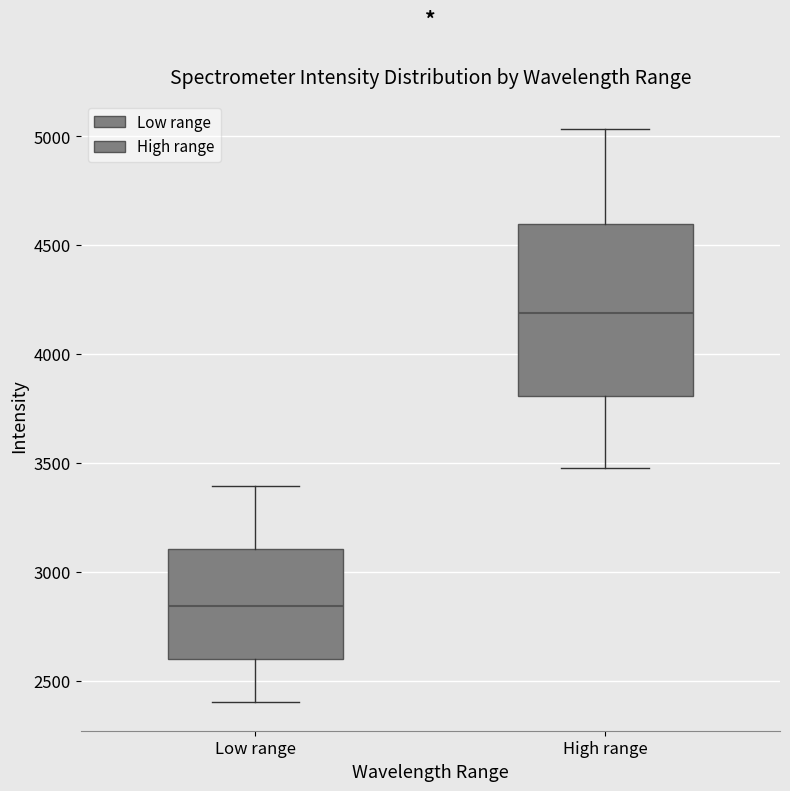

Reading left to right, read every box against the y-axis: the position of its median line, the range the box covers, and the ends of its whiskers. The values are not printed on the chart, so give them approximately, as read against the axis.

Low range: median 2850, box 2600 to 3100, whiskers 2400 to 3400
High range: median 4200, box 3800 to 4600, whiskers 3500 to 5050